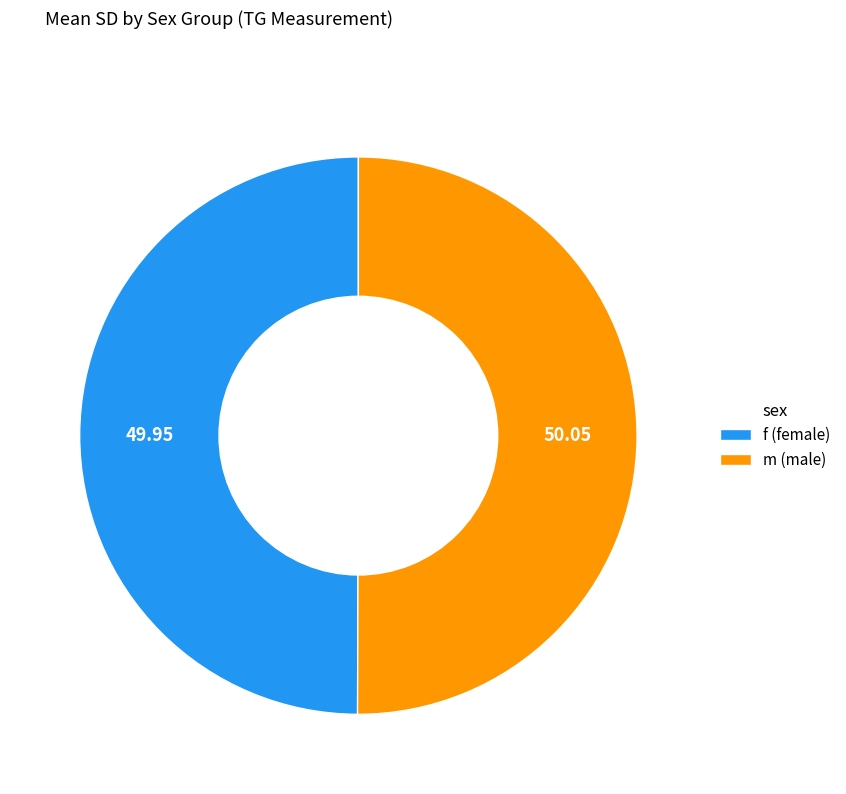

What is the ratio of the value at m (male) to the value at f (female)?

1.0